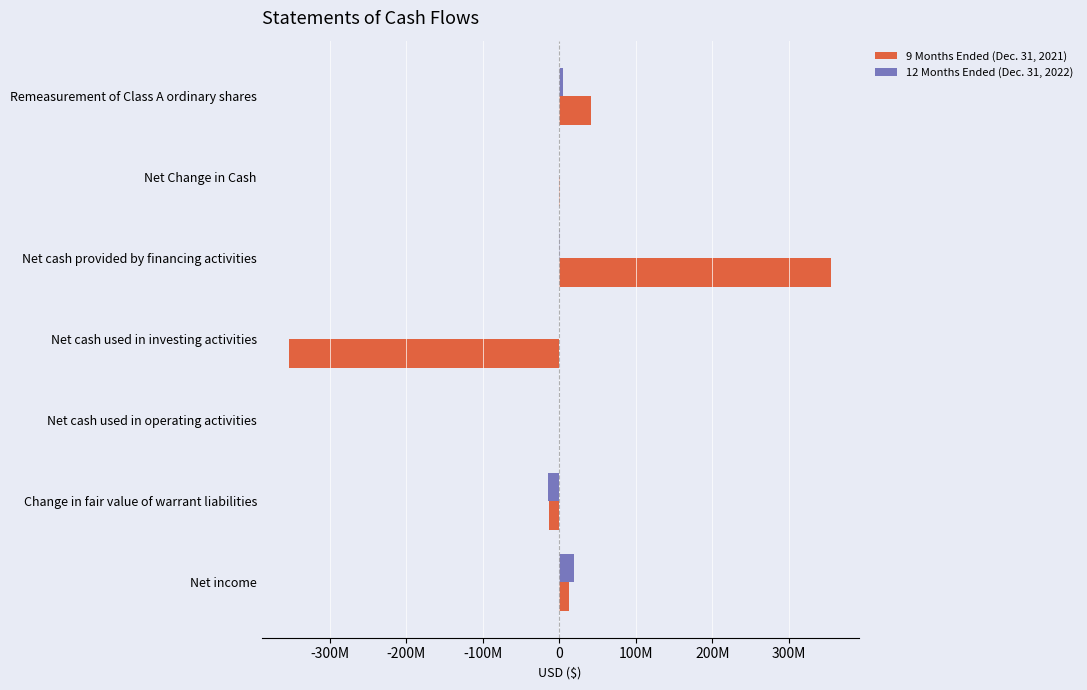

What are all the series names shown in the legend?

9 Months Ended (Dec. 31, 2021), 12 Months Ended (Dec. 31, 2022)